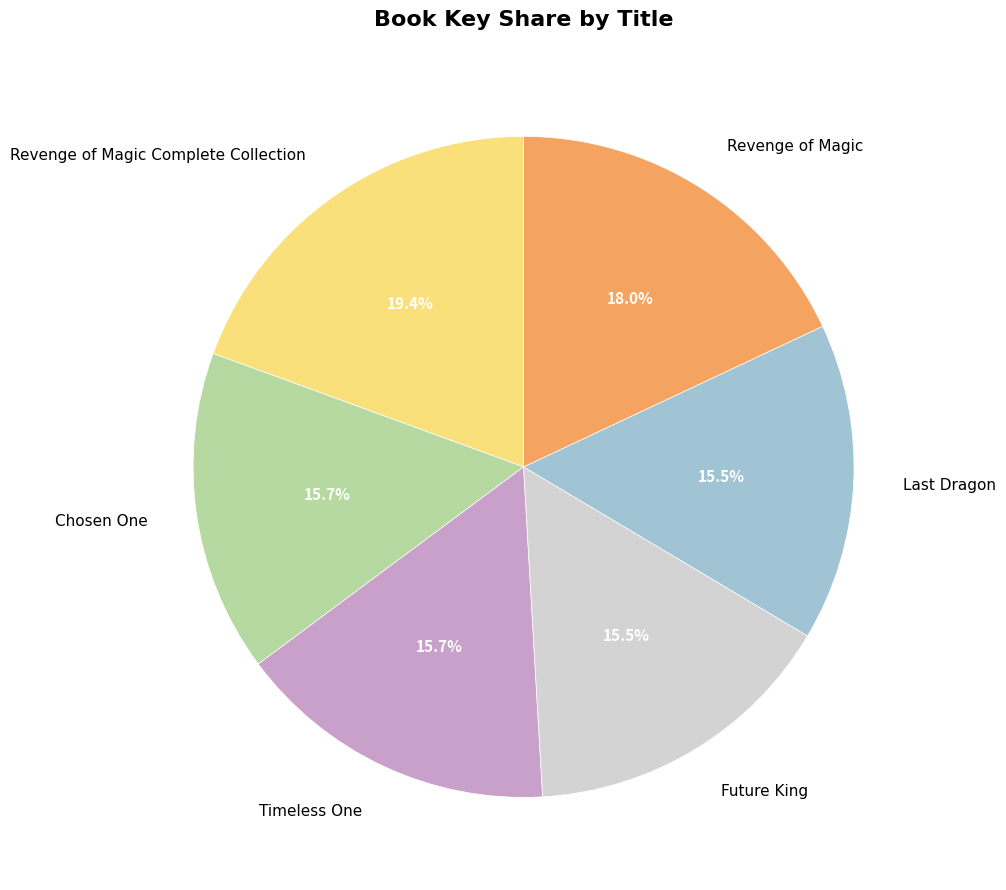

What percentage is the Chosen One slice, to the nearest percent?

16%